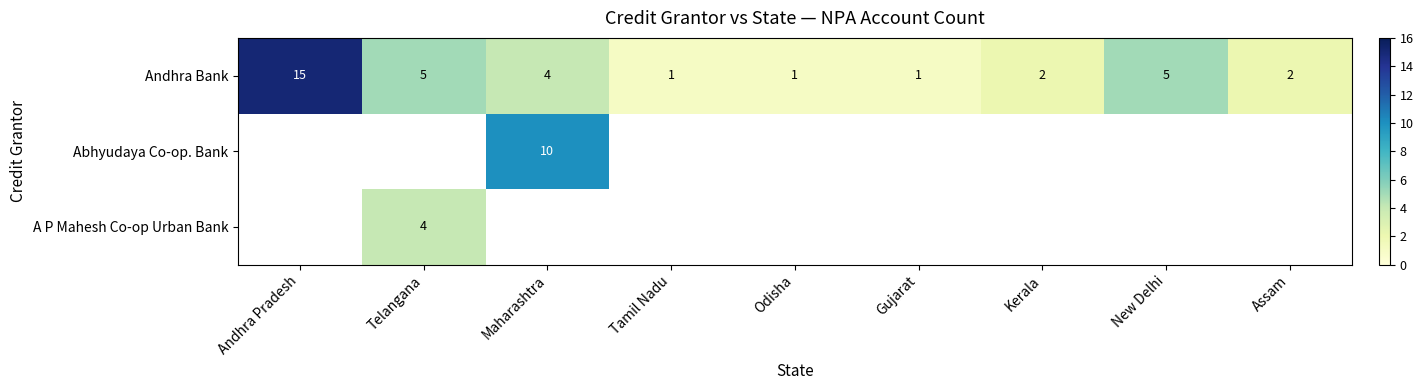

Which has a higher value, New Delhi or Tamil Nadu?

New Delhi